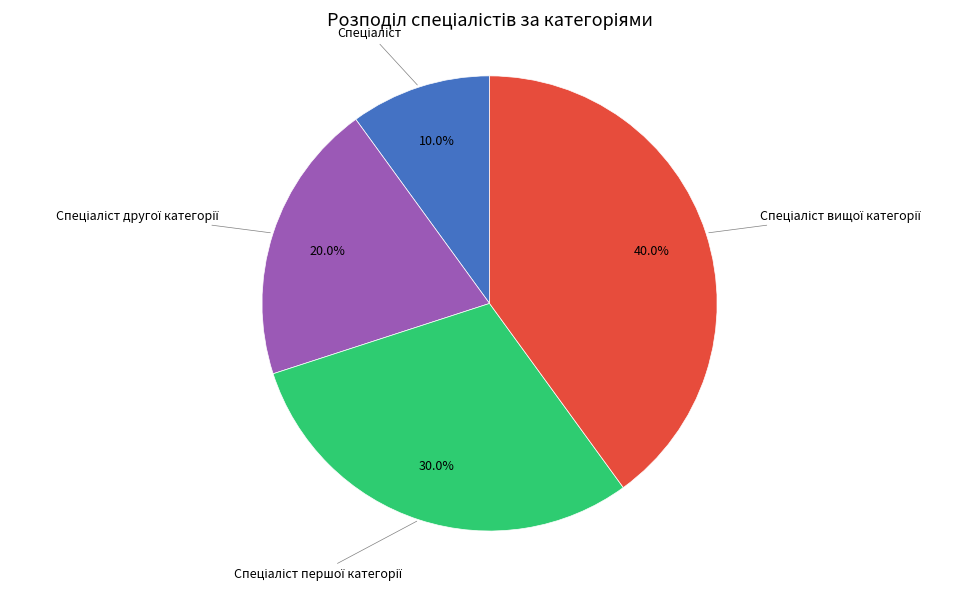

Is there any slice that represents more than half of the pie?

No